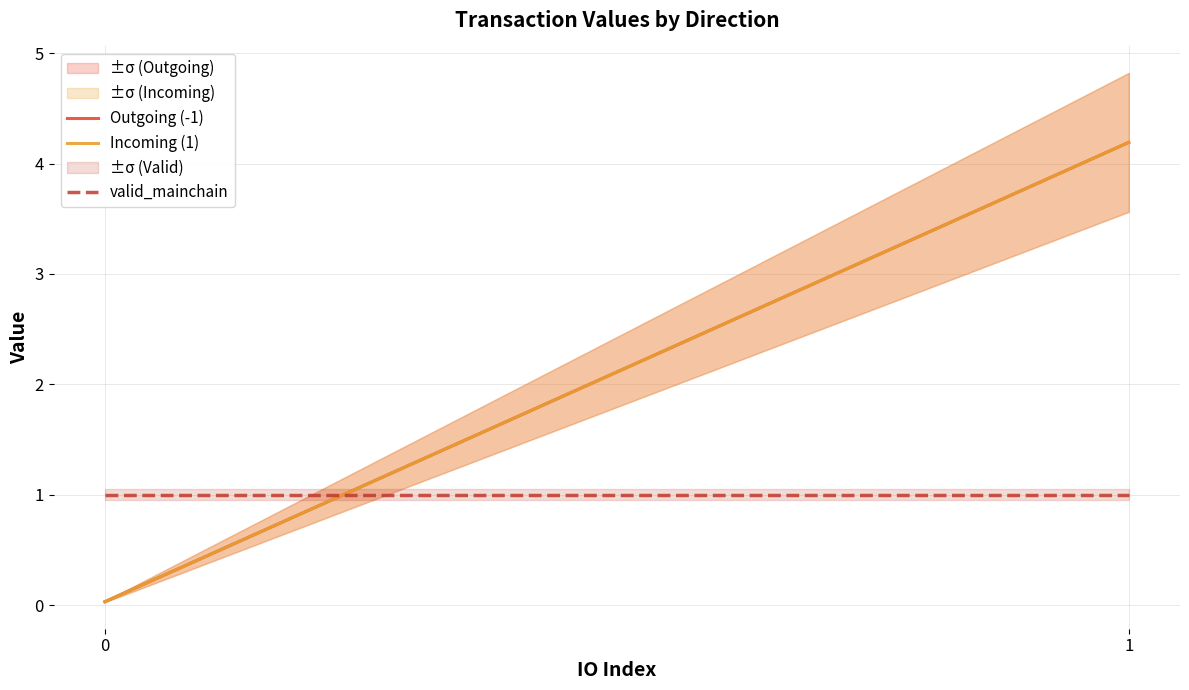

True or false: Incoming (1) has a value of 1.5 at 1.

False